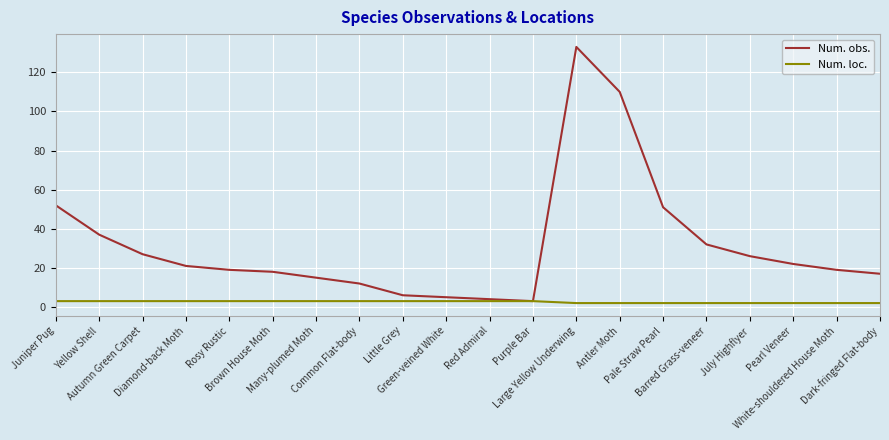

The value of Num. obs. at Barred Grass-veneer is 45. True or false?

False